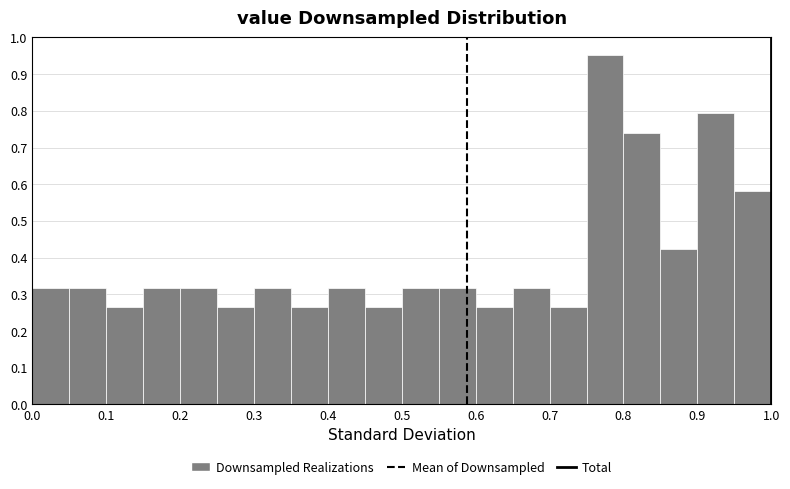

Reading left to right, list every bar in this chart as the range it spans on the x-axis followed by its height. The values are not printed on the chart, so give them approximately, as read against the axis.

0.00 to 0.05: 0.32
0.05 to 0.10: 0.32
0.10 to 0.15: 0.26
0.15 to 0.20: 0.32
0.20 to 0.25: 0.32
0.25 to 0.30: 0.26
0.30 to 0.35: 0.32
0.35 to 0.40: 0.26
0.40 to 0.45: 0.32
0.45 to 0.50: 0.26
0.50 to 0.55: 0.32
0.55 to 0.60: 0.32
0.60 to 0.65: 0.26
0.65 to 0.70: 0.32
0.70 to 0.75: 0.26
0.75 to 0.80: 0.95
0.80 to 0.85: 0.74
0.85 to 0.90: 0.42
0.90 to 0.95: 0.79
0.95 to 1.00: 0.58